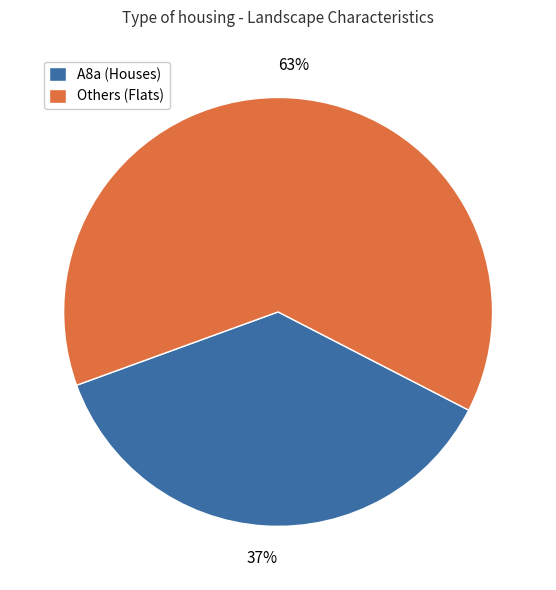

Is the sum of Others (Flats) and A8a (Houses) greater than half?

Yes